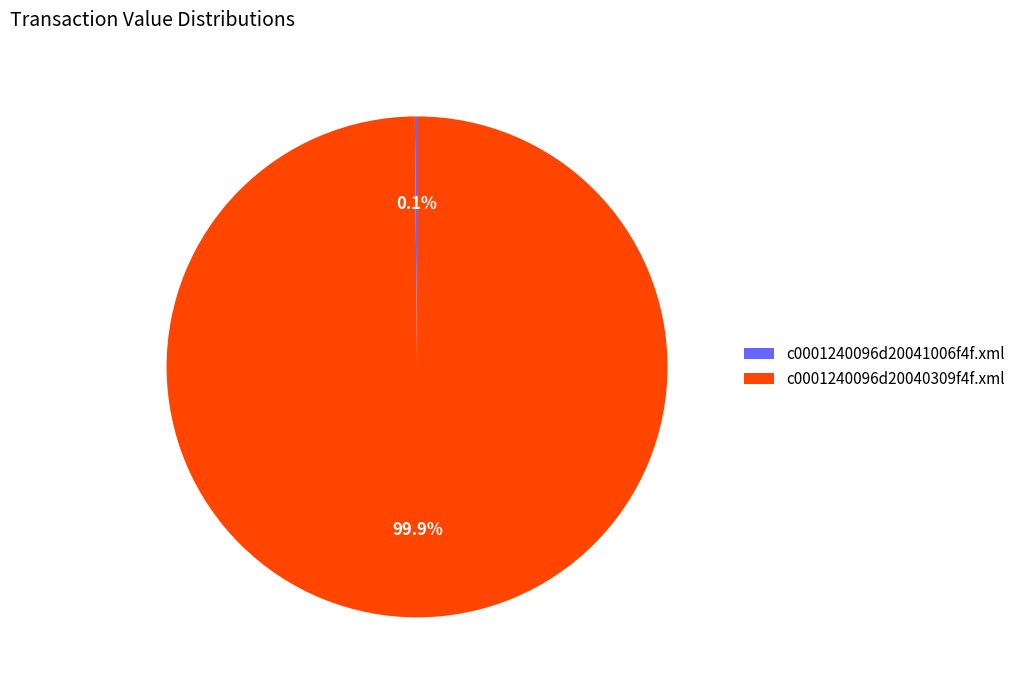

To the nearest percent, what is the average slice percentage?

50%